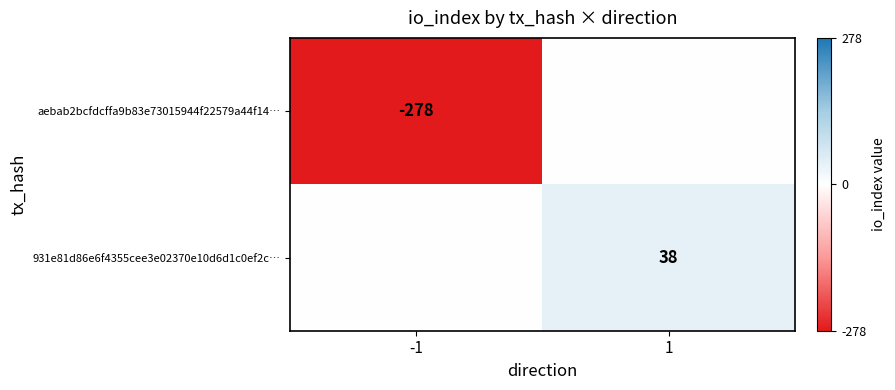

Is the value of 931e81d86e6f4355cee3e02370e10d6d1c0ef2c… at 1 greater than the value of aebab2bcfdcffa9b83e73015944f22579a44f14… at -1?

Yes